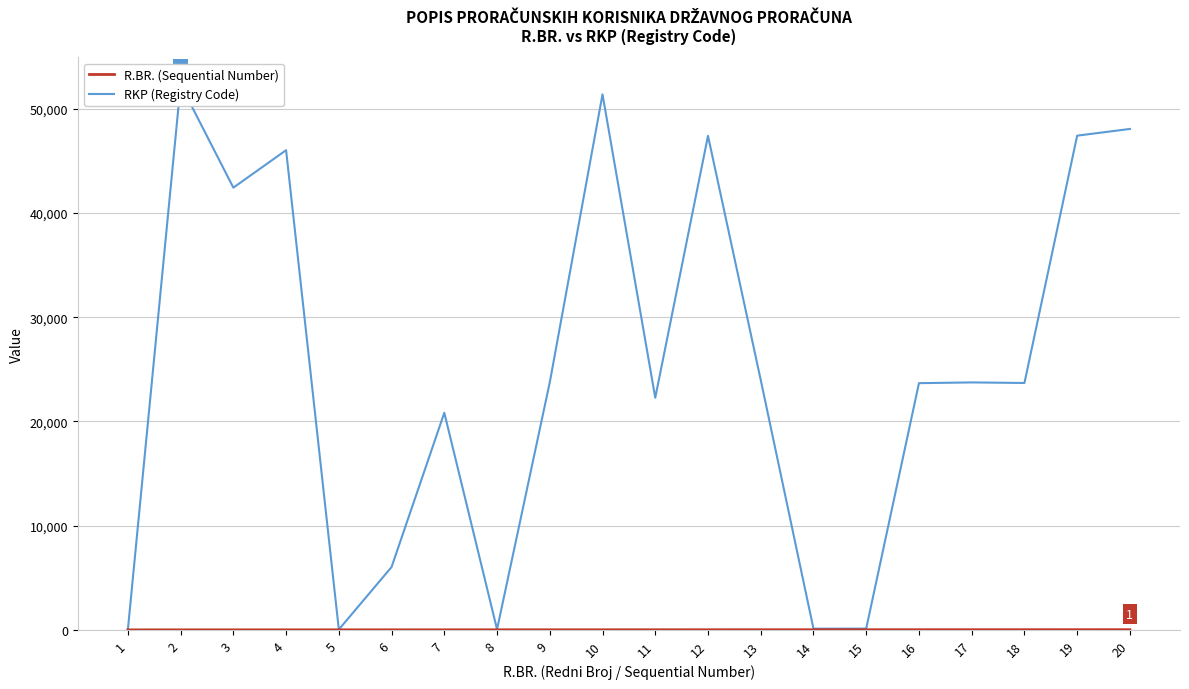

True or false: R.BR. (Sequential Number) has more than 2 interior local peaks.

False